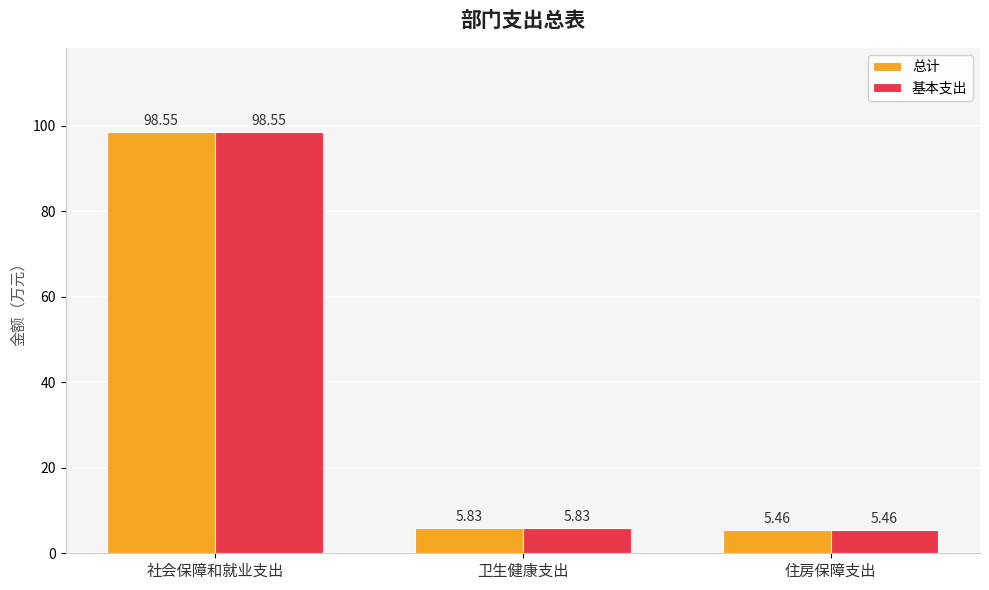

Rank the categories by 基本支出 value from highest to lowest.

社会保障和就业支出, 卫生健康支出, 住房保障支出